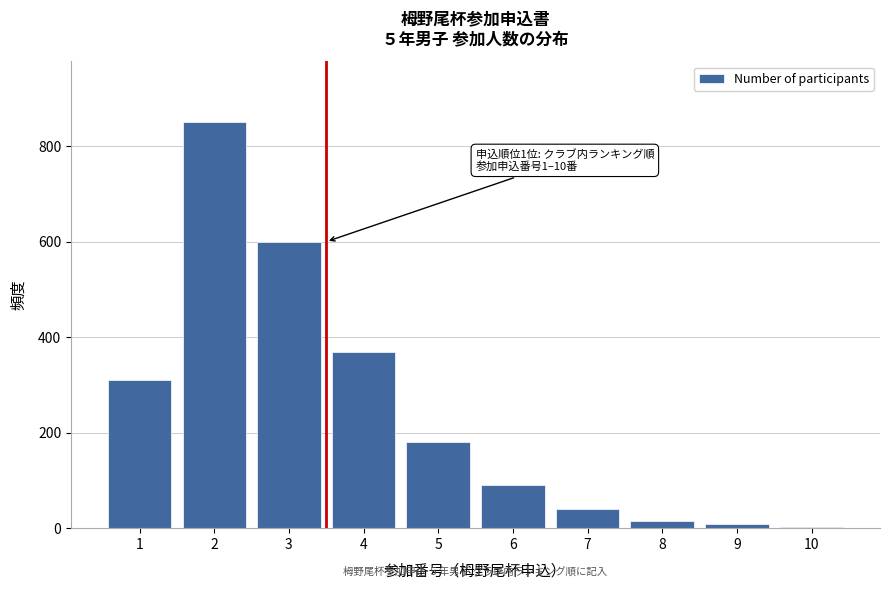

Reading left to right, what are all the values shown in this chart?

1=310	2=850	3=600	4=370	5=180	6=90	7=40	8=15	9=8	10=3